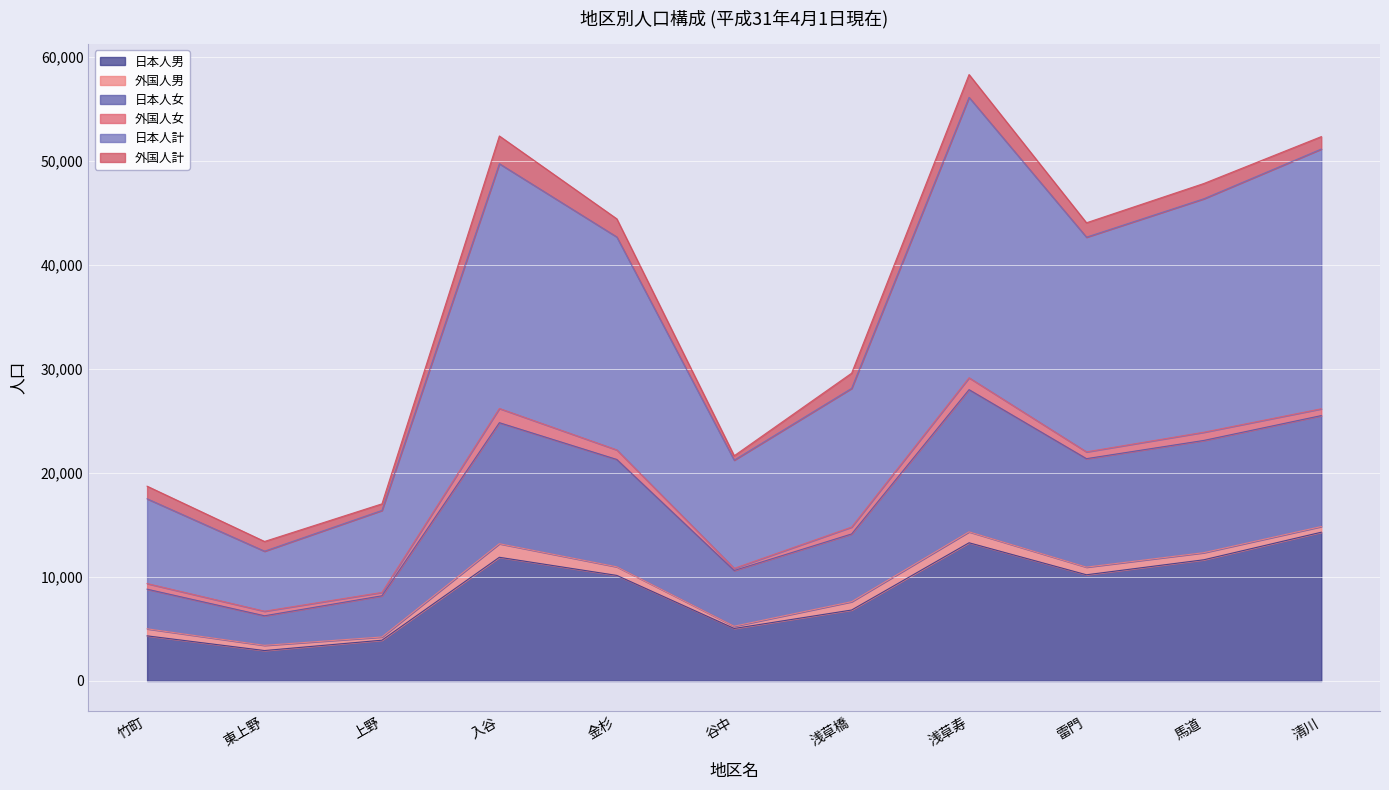

What is the label of the 5th point from the left?

金杉